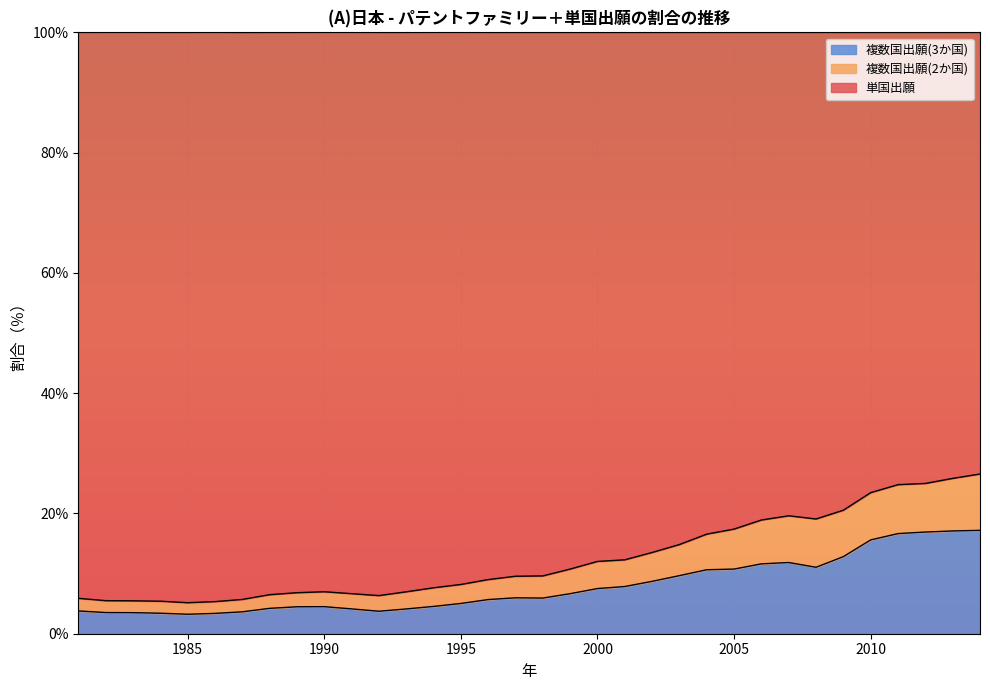

Between 1983 and 1992, which series saw the biggest shift?

単国出願